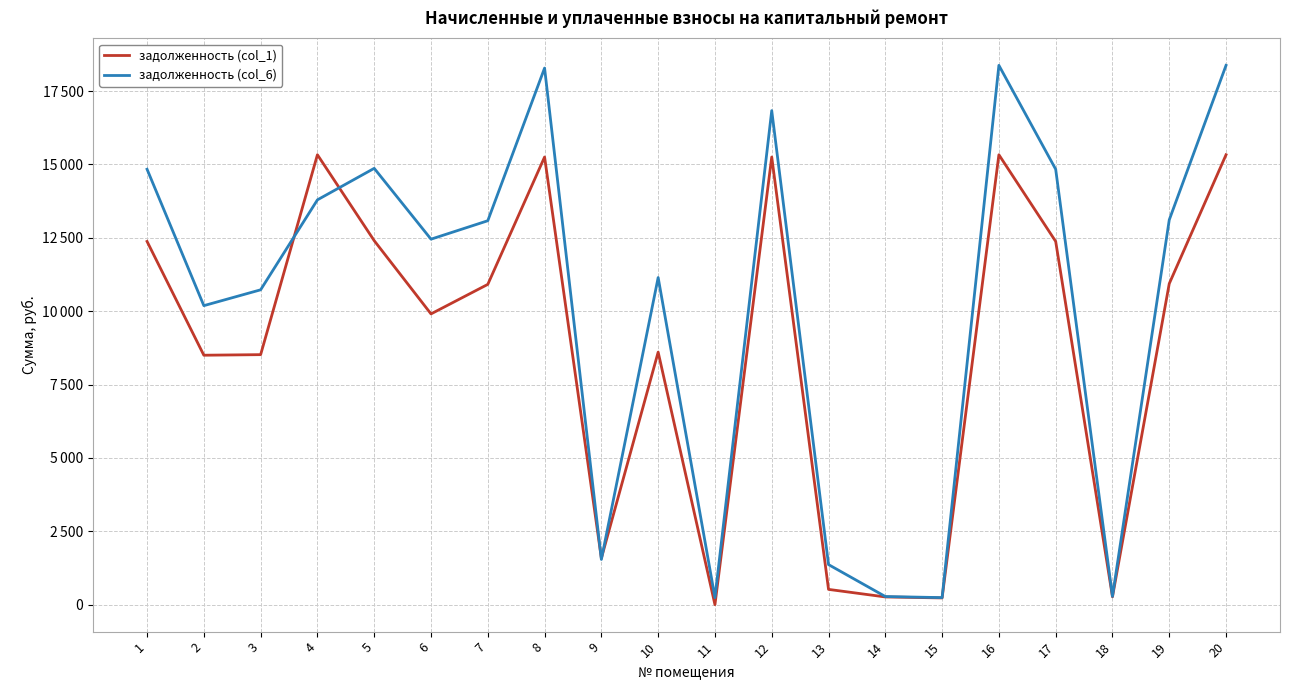

What is the difference between the second highest and second lowest values in the задолженность (col_1) series?

15101.5